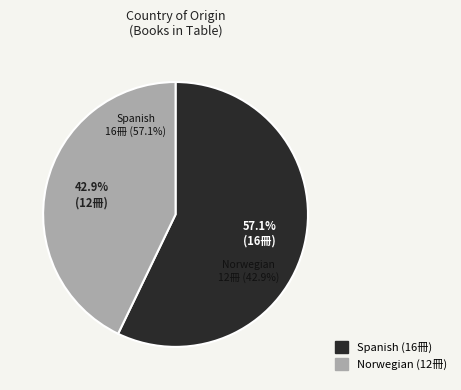

Between Spanish and Norwegian, which is larger?

Spanish